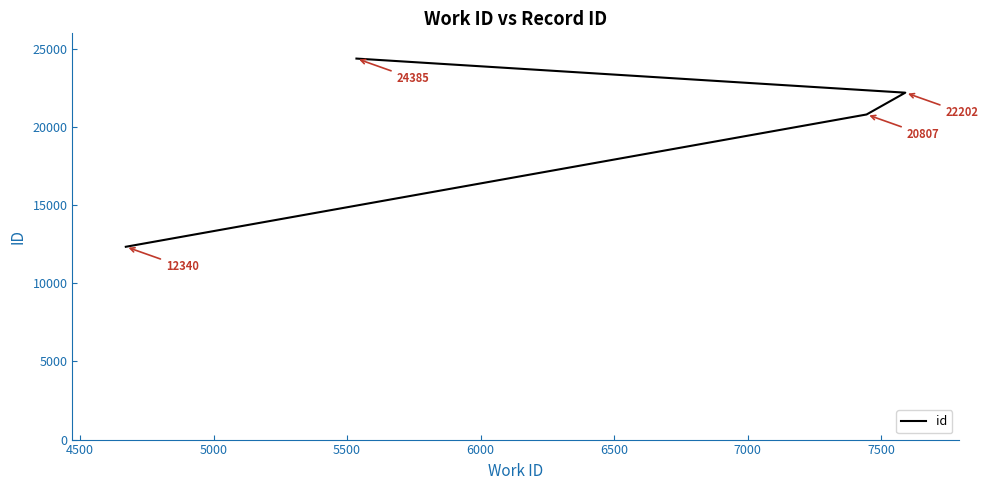

What is the sum of all values?

79734